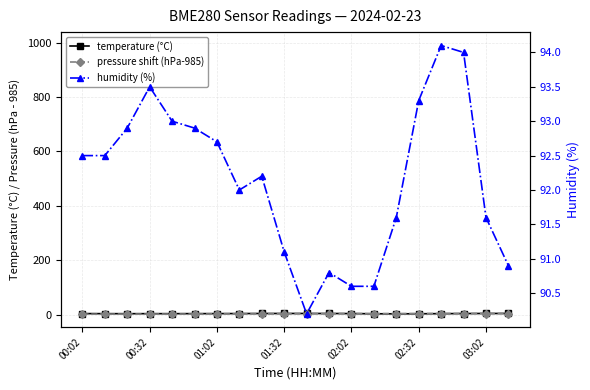

Which category has the lowest value in the pressure series?

00:02